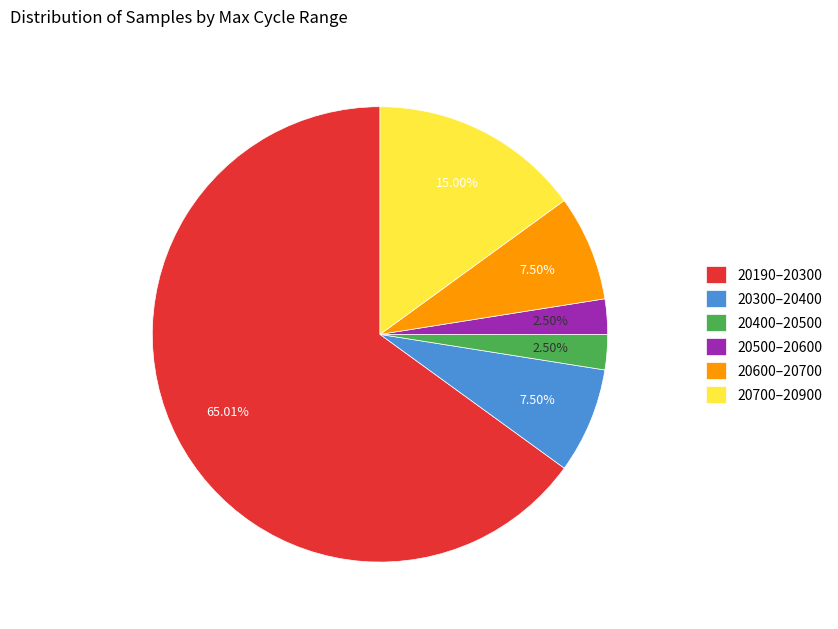

Combined, do 20700–20900 and 20300–20400 account for over 50%?

No